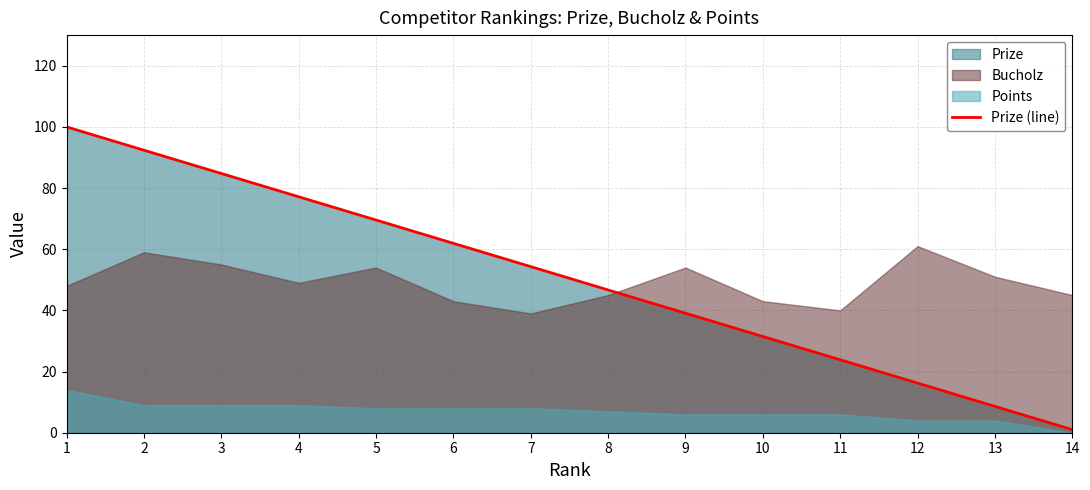

Which has a higher value, 8 or 9?

8